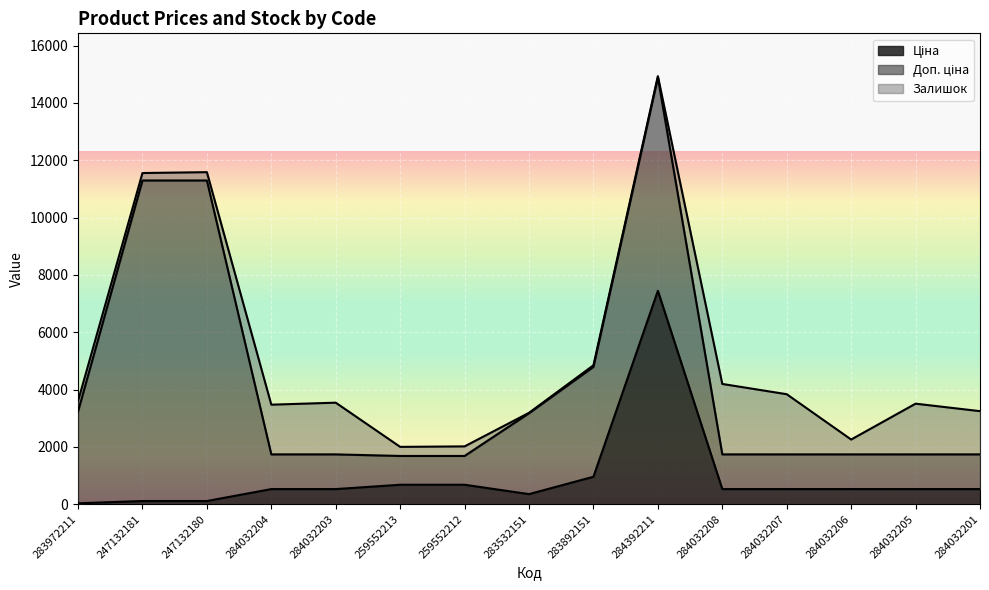

Which series changed the most between 283892151 and 284032205?

Доп. ціна